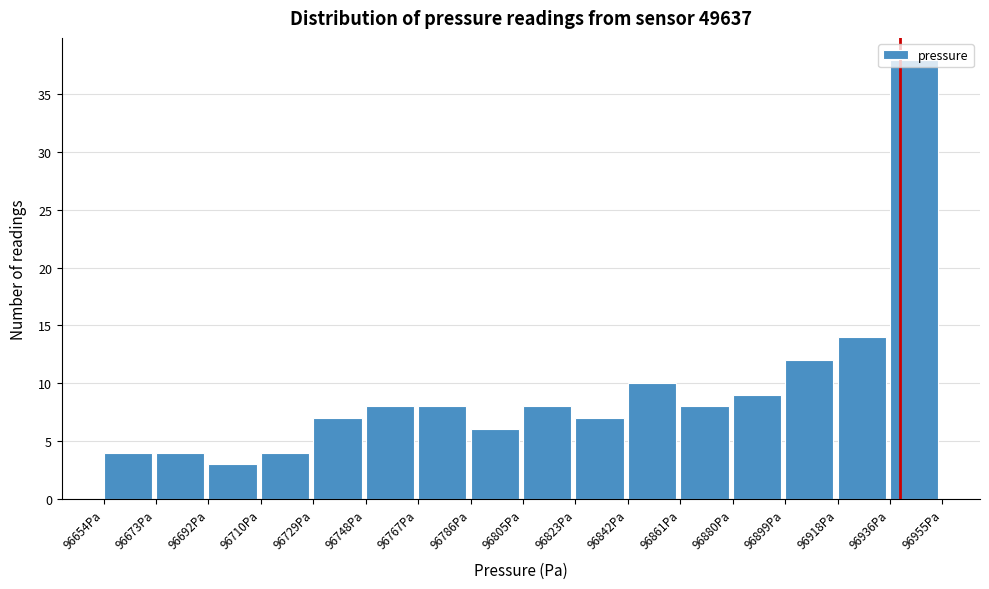

Reading left to right, list every bar in this chart as the range it spans on the x-axis followed by its height. Neither the bar edges nor the heights are printed on the chart, so give them approximately, as read against the axes.

96654 to 96672: 4
96672 to 96692: 4
96692 to 96710: 3
96710 to 96730: 4
96730 to 96748: 7
96748 to 96766: 8
96766 to 96786: 8
96786 to 96804: 6
96804 to 96824: 8
96824 to 96842: 7
96842 to 96862: 10
96862 to 96880: 8
96880 to 96898: 9
96898 to 96918: 12
96918 to 96936: 14
96936 to 96956: 38